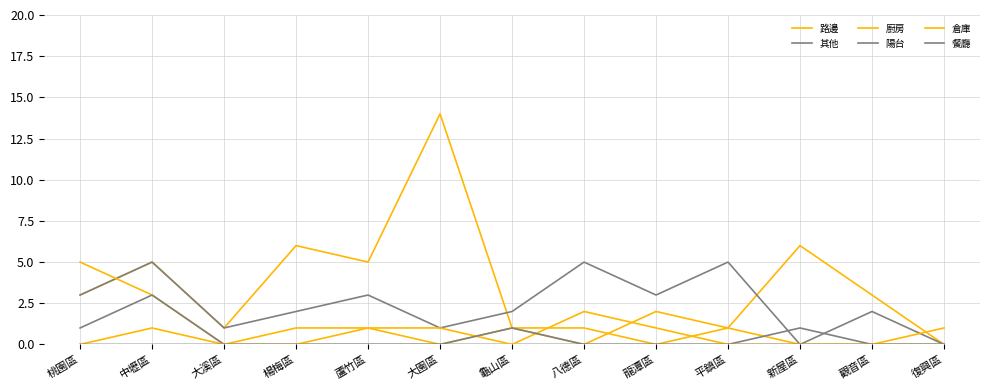

What position from the right is 中壢區?

12